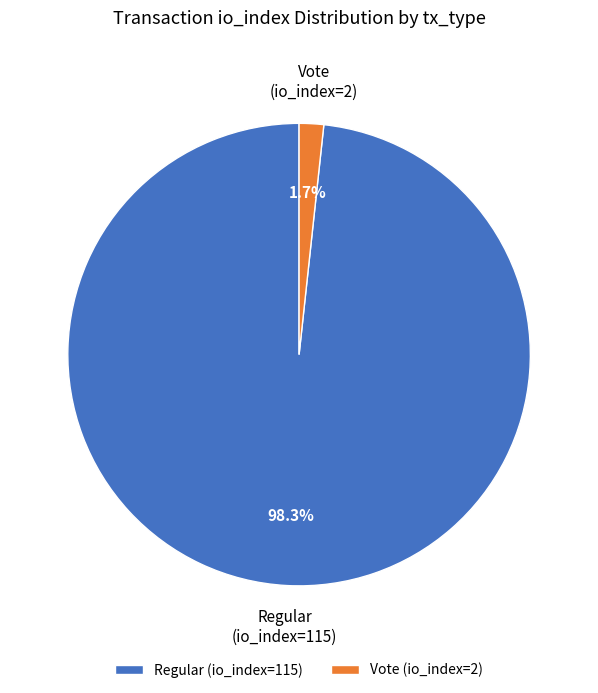

To the nearest percent, what is the difference between the largest and smallest slice percentages?

97%